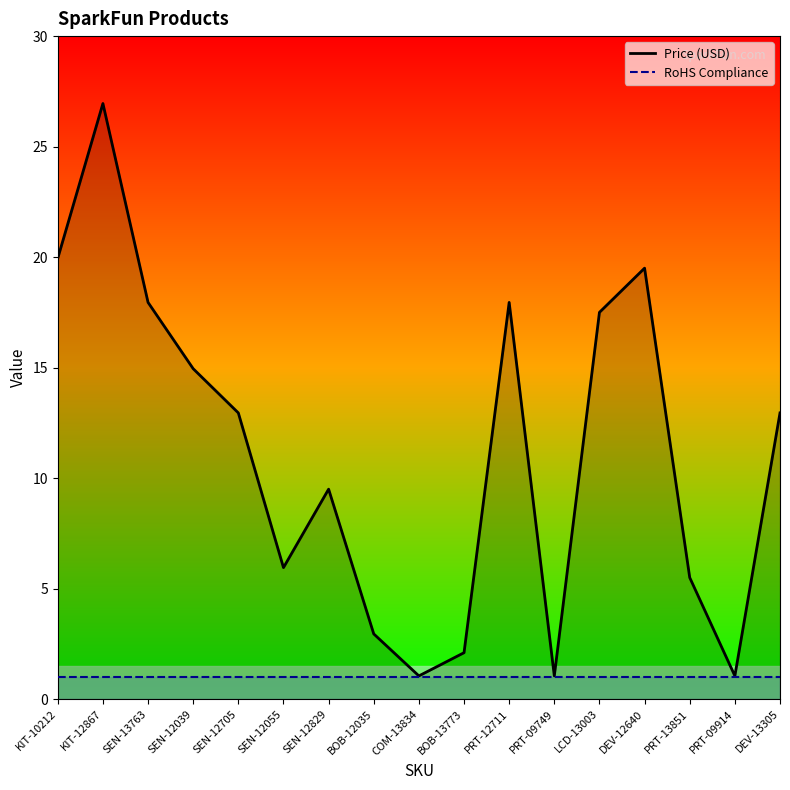

What are all the series names shown in the legend?

Price (USD), RoHS Compliance